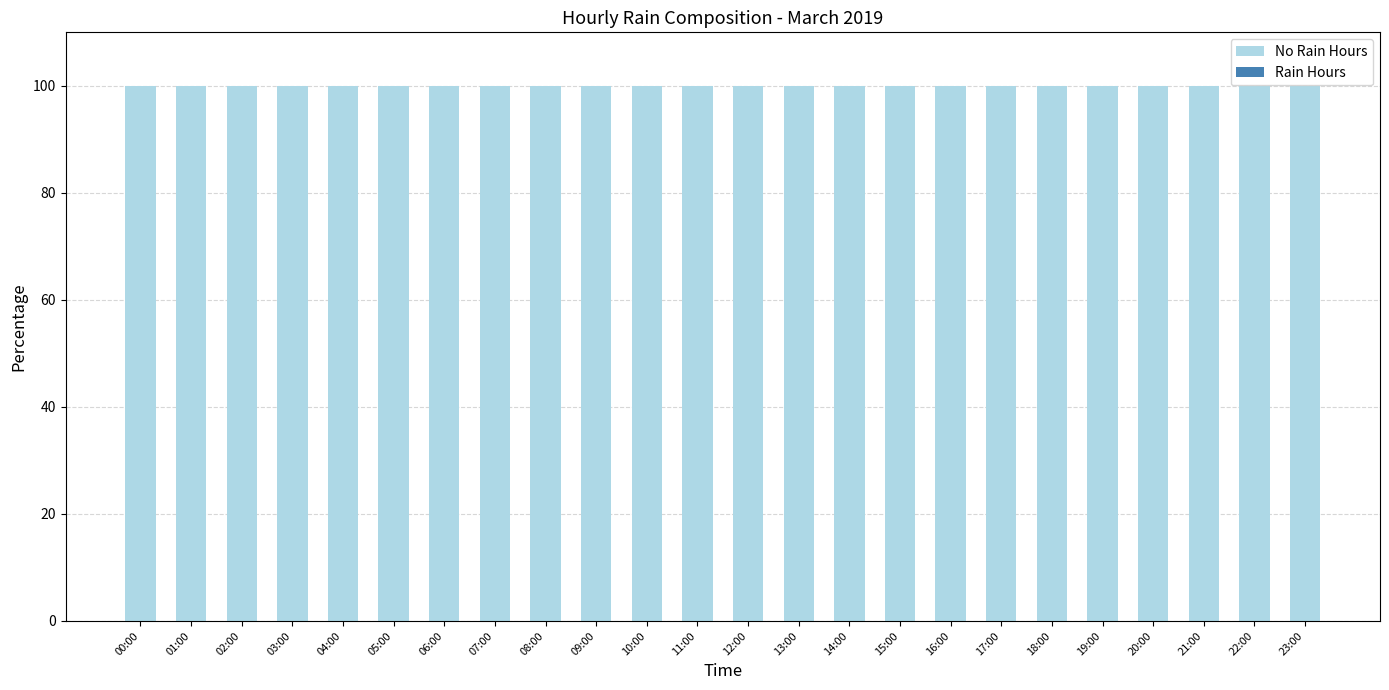

How many groups of bars are there?

24